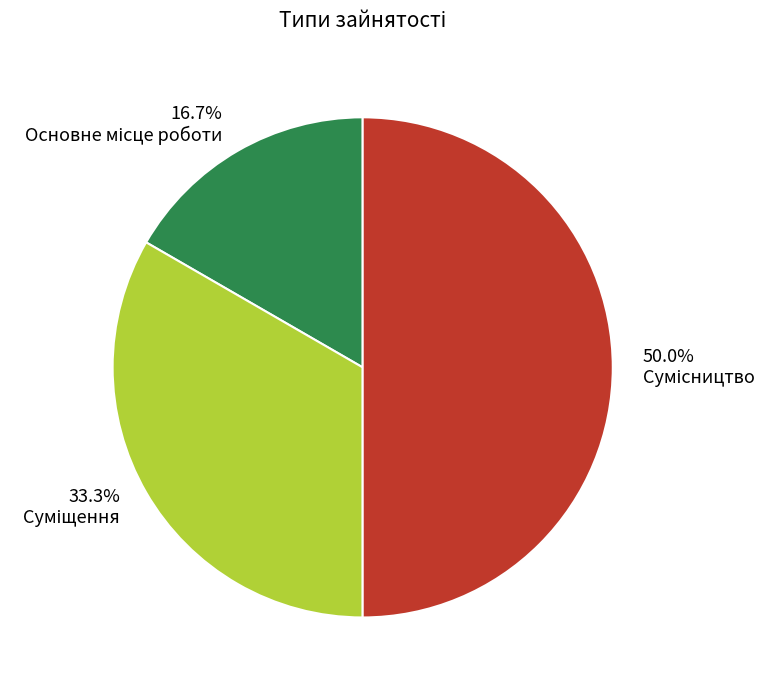

Count the number of slices in the pie.

3